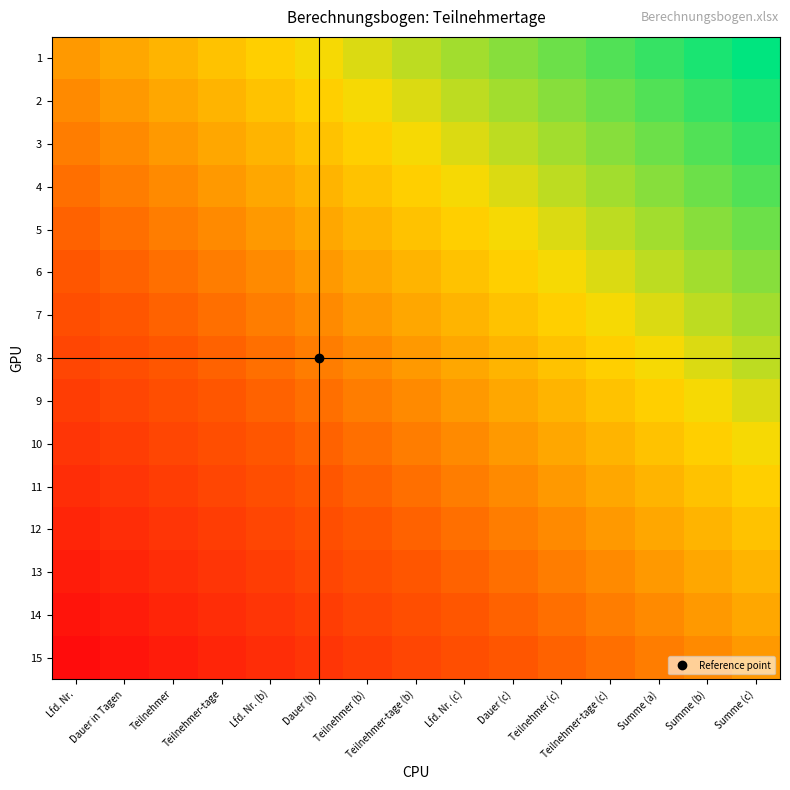

What is the total value across all series at Dauer in Tagen?

4.3